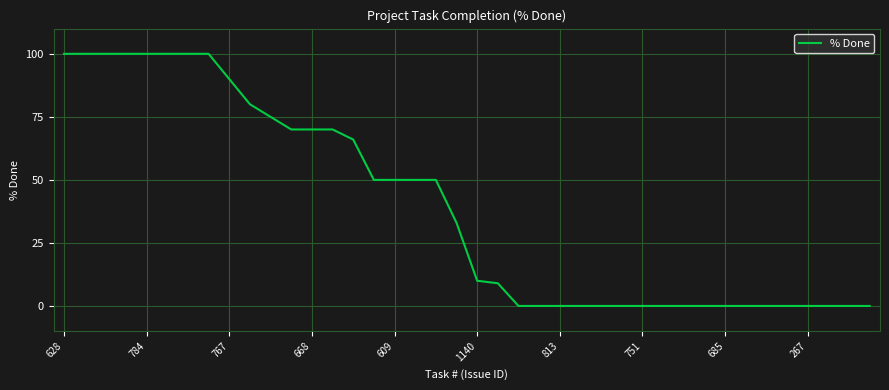

What is the difference between the maximum and minimum values?

100